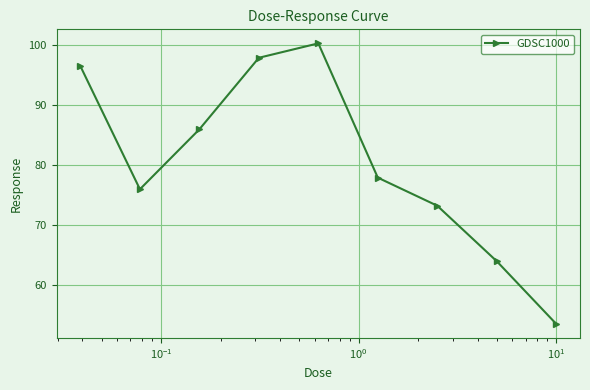

What is the value of the 3rd point from the left?

86.0